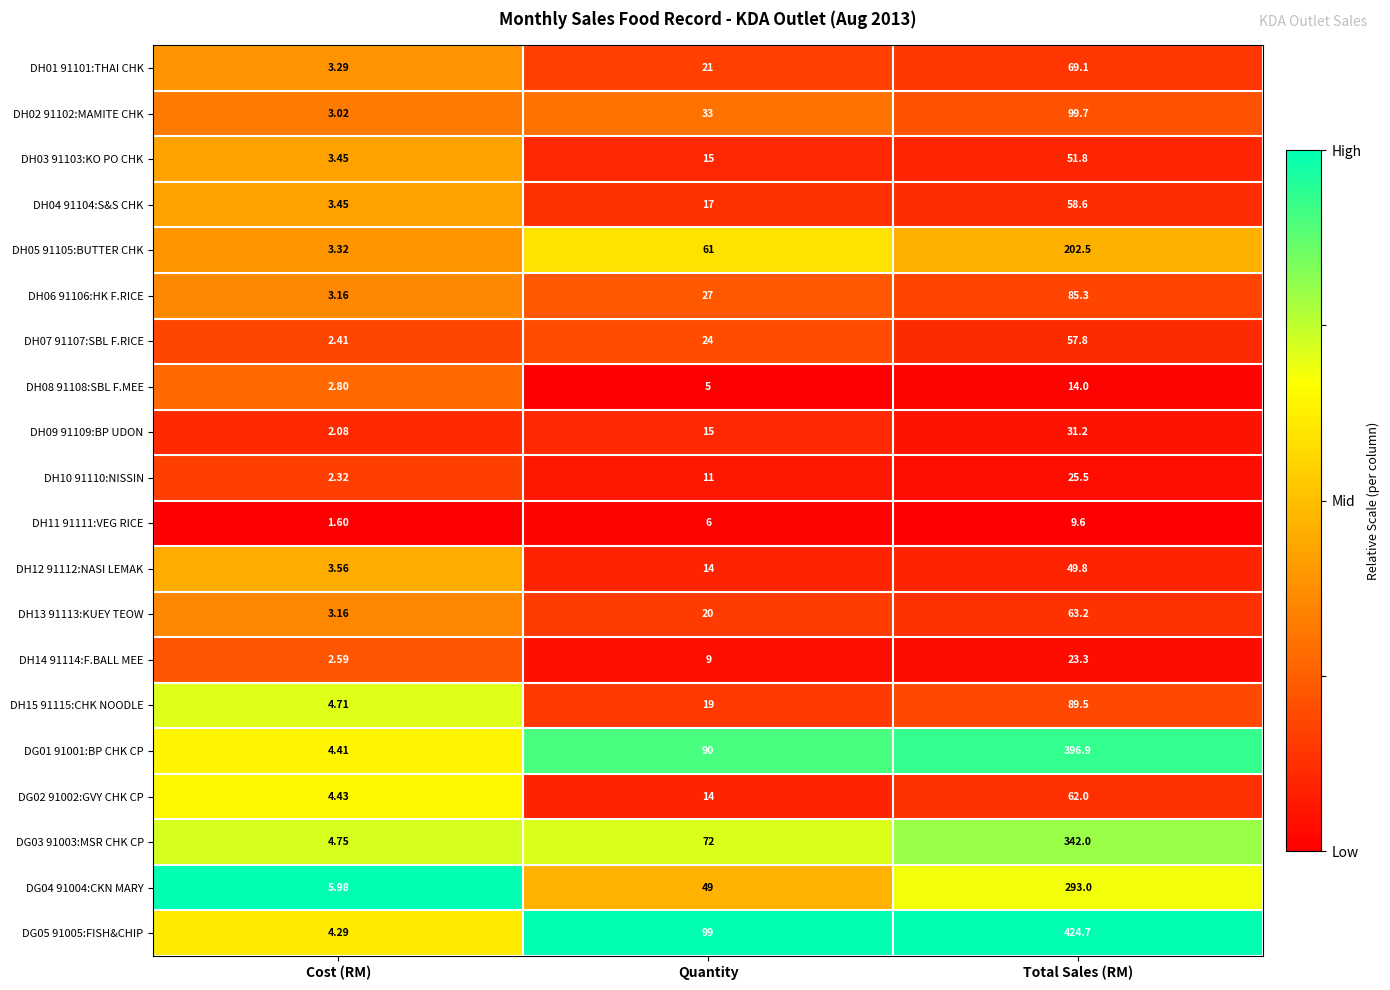

At which category is the sum across all series the highest?

Total Sales (RM)